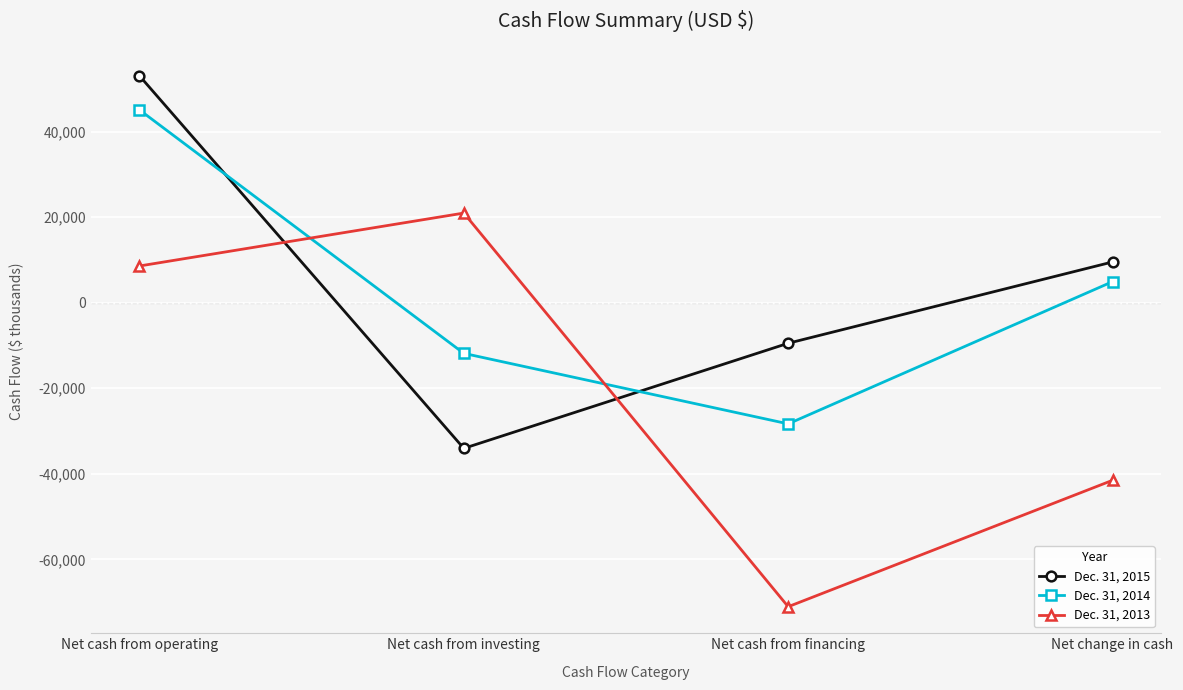

At which label does Dec. 31, 2015 first exceed 9533?

Net cash from operating